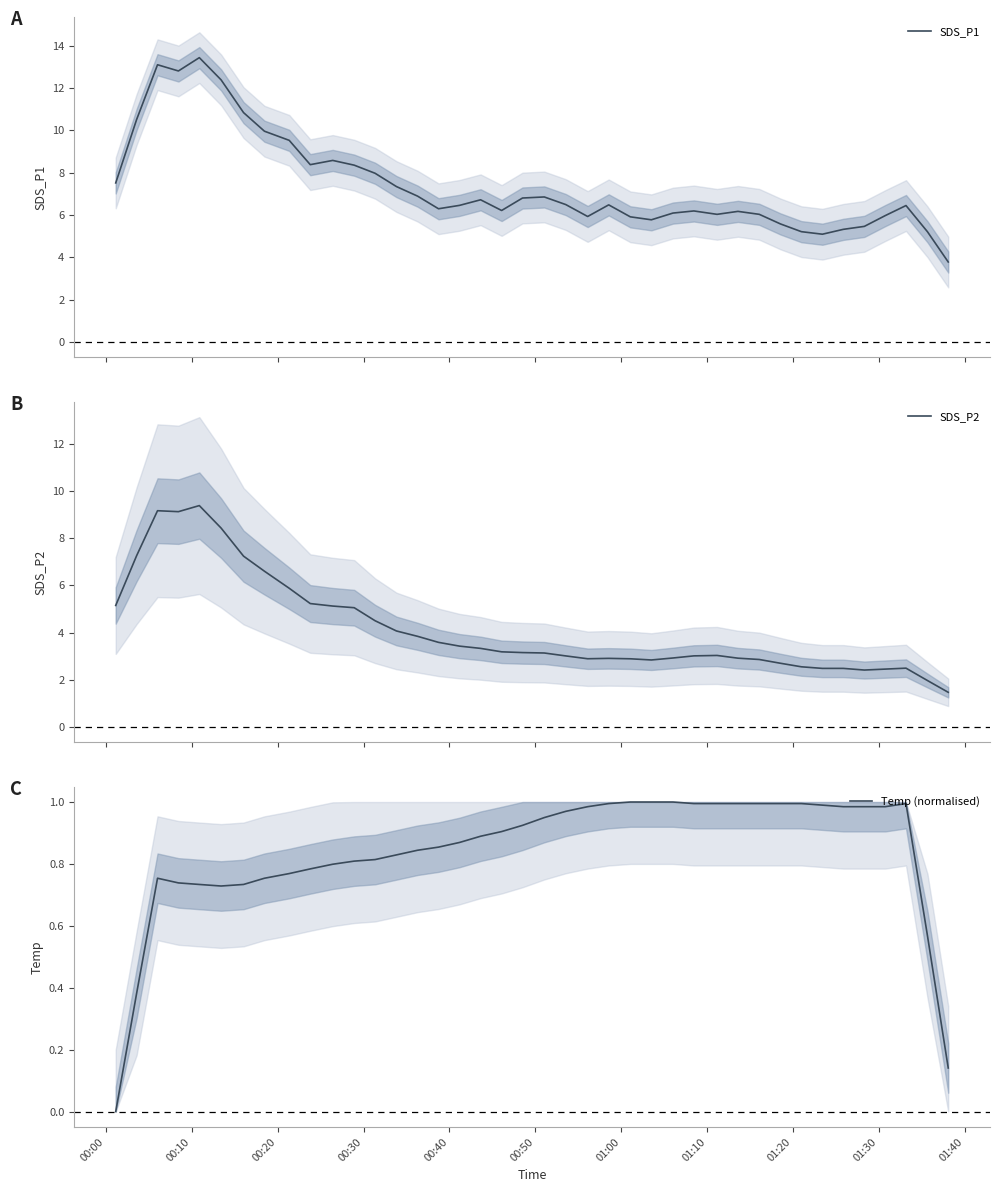

Which series has the largest total across all categories?

SDS_P1